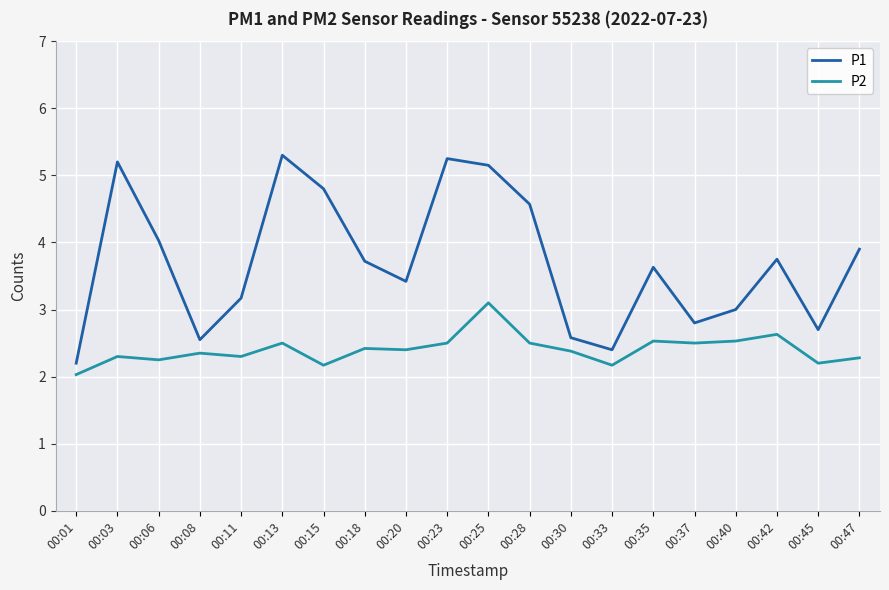

What is the difference between the maximum and minimum values in the P1 series?

3.1